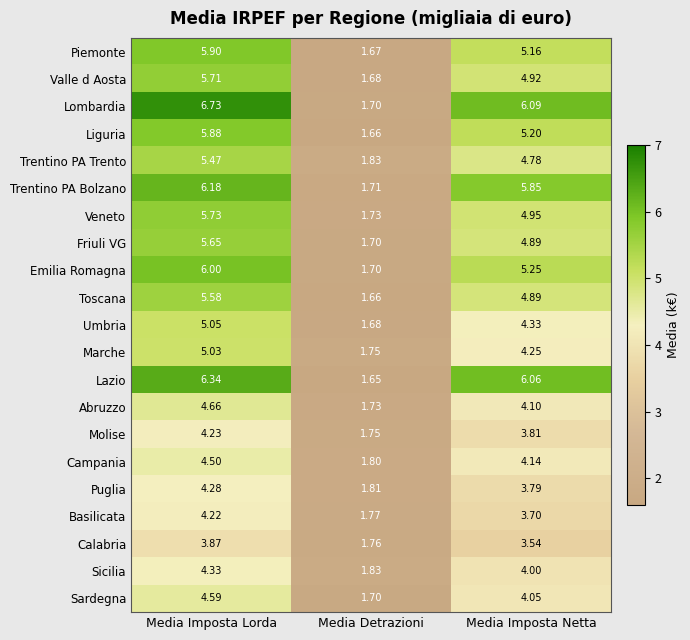

At which category is the sum across all series the highest?

Media Imposta Lorda